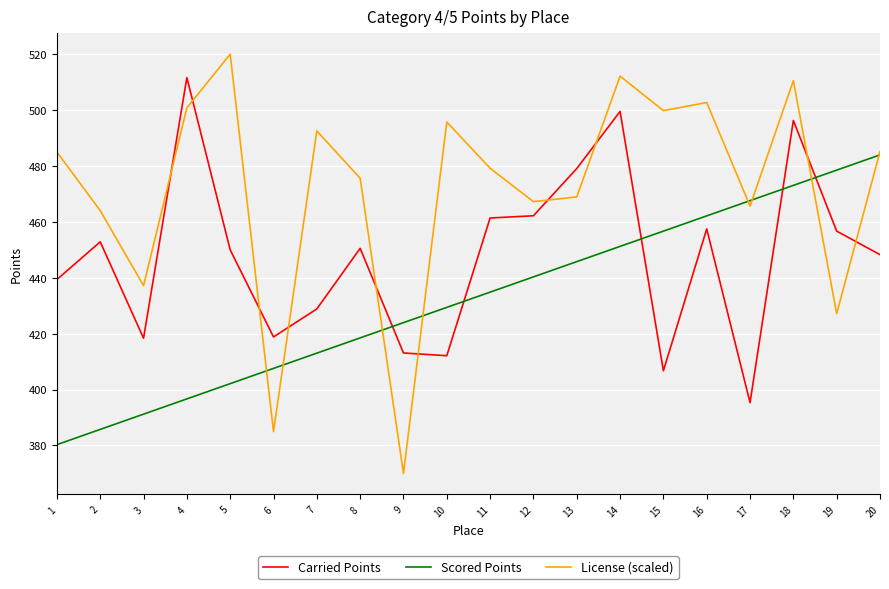

What is the sum of the Scored Points values at 9 and 17?

891.6